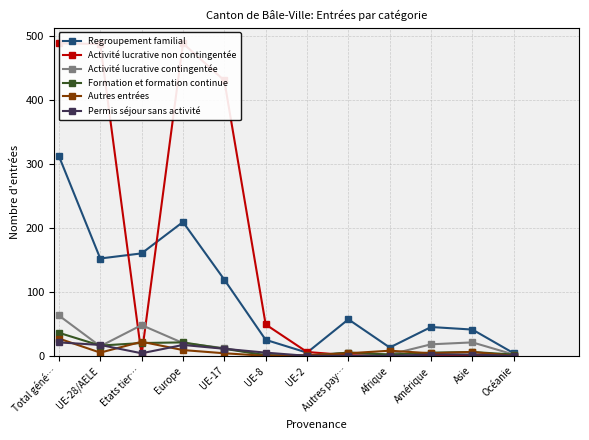

At which category is the sum across all series the highest?

Total géné…